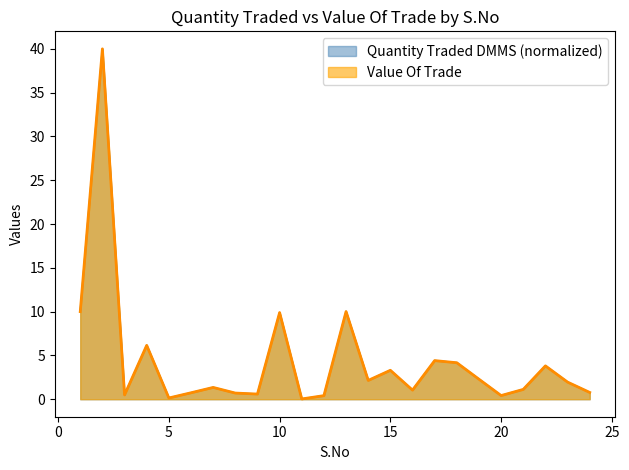

At which label is Quantity Traded DMMS closest to 20?

13